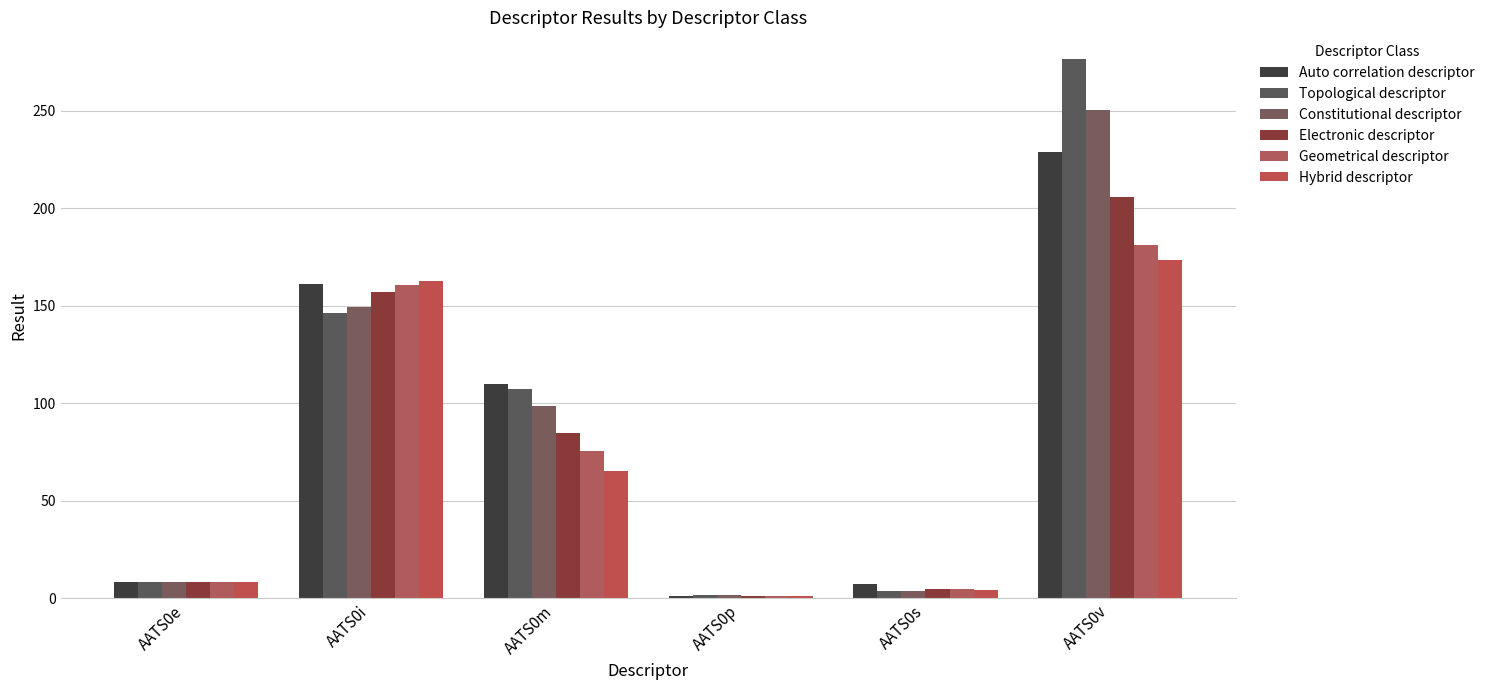

At which category does the chart reach its minimum across all series?

AATS0p